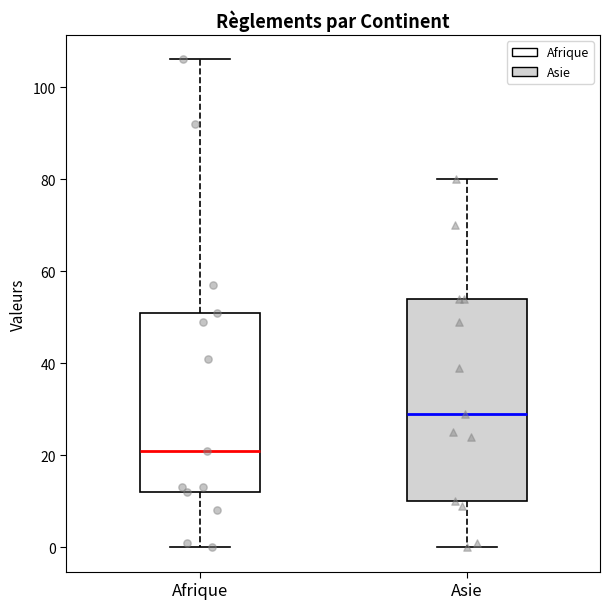

Which box has the lowest median line?

Afrique